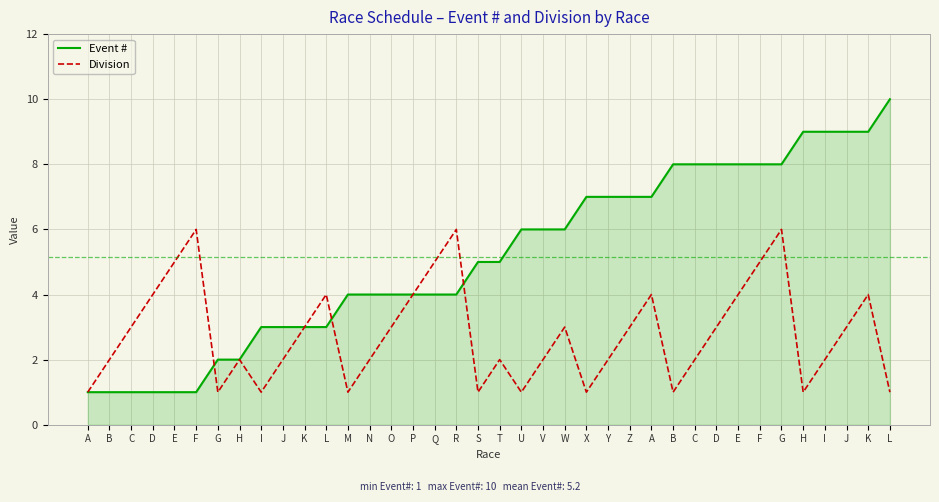

What are all the series names shown in the legend?

Event #, Division